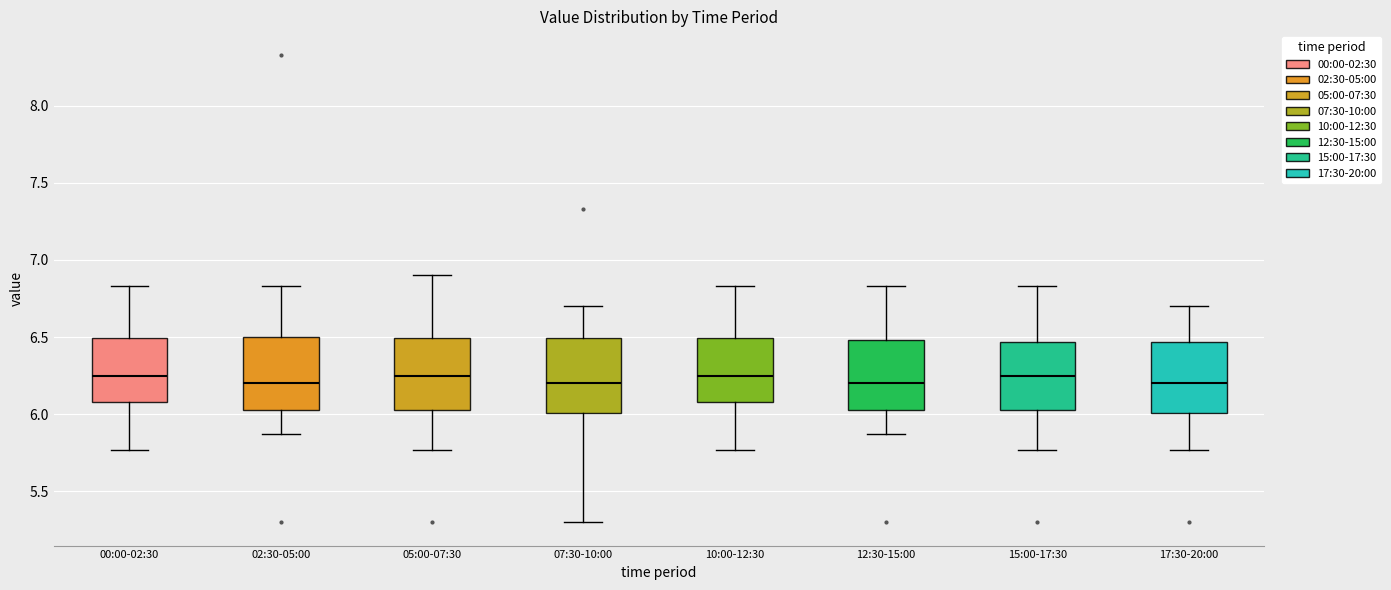

Reading left to right, read every box against the y-axis: the position of its median line, the range the box covers, and the ends of its whiskers. The values are not printed on the chart, so give them approximately, as read against the axis.

00:00-02:30: median 6.25, box 6.10 to 6.50, whiskers 5.75 to 6.85
02:30-05:00: median 6.20, box 6.05 to 6.50, whiskers 5.85 to 6.85
05:00-07:30: median 6.25, box 6.05 to 6.50, whiskers 5.75 to 6.90
07:30-10:00: median 6.20, box 6.00 to 6.50, whiskers 5.30 to 6.70
10:00-12:30: median 6.25, box 6.10 to 6.50, whiskers 5.75 to 6.85
12:30-15:00: median 6.20, box 6.05 to 6.50, whiskers 5.85 to 6.85
15:00-17:30: median 6.25, box 6.05 to 6.45, whiskers 5.75 to 6.85
17:30-20:00: median 6.20, box 6.00 to 6.45, whiskers 5.75 to 6.70